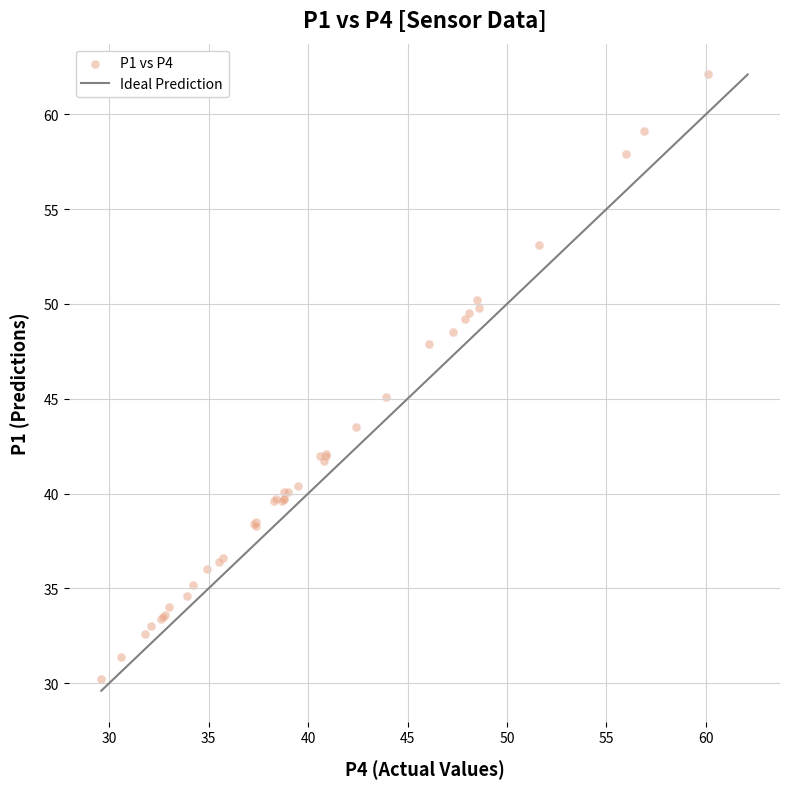

What Y value in the scatter plot is closest to 46?

45.1